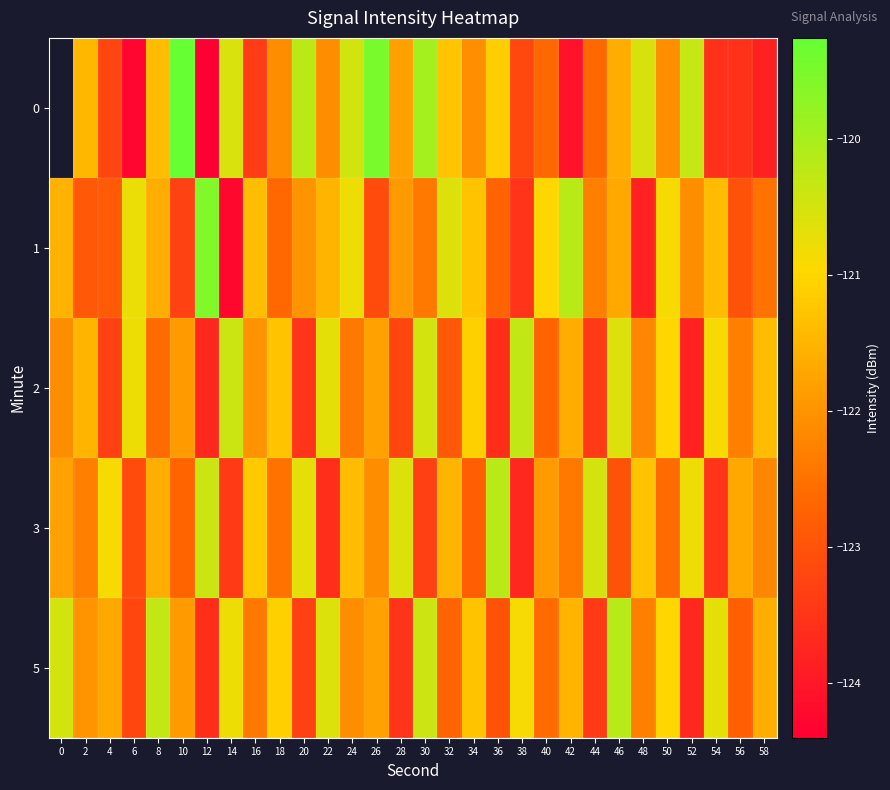

What is the minimum value for 5?

-123.7